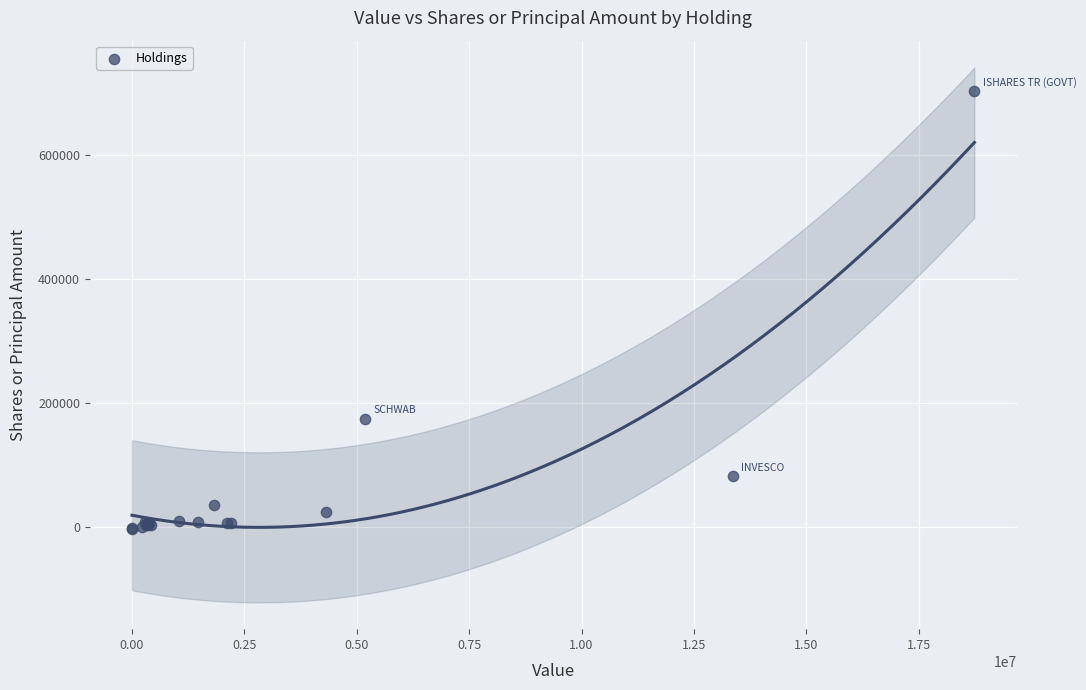

What Y value in the scatter plot is closest to 349837?

174987